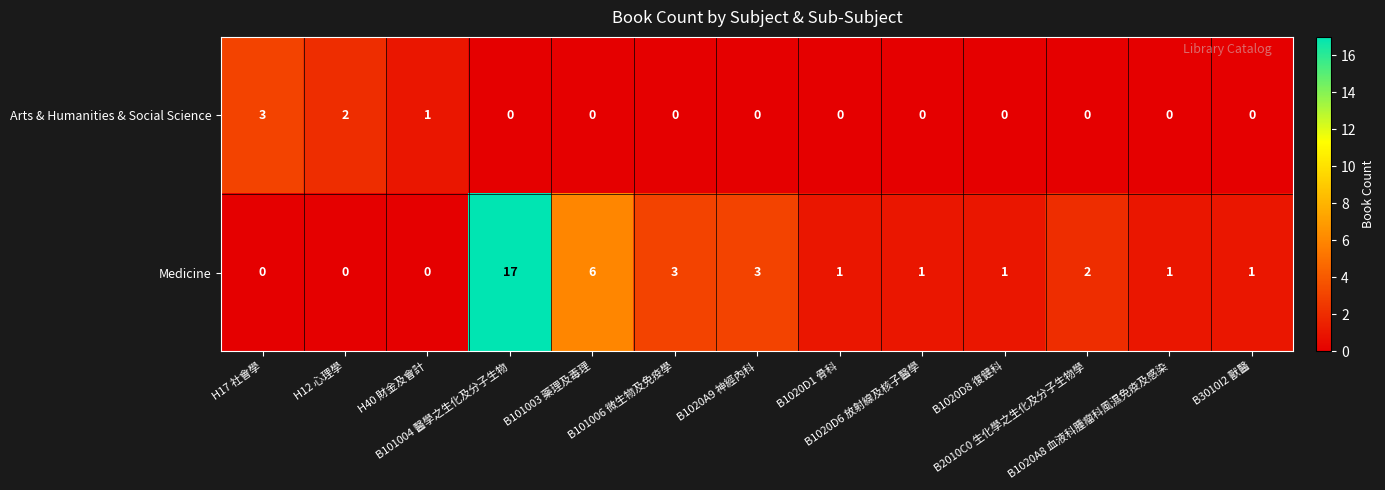

What is the sum of all Medicine values?

36